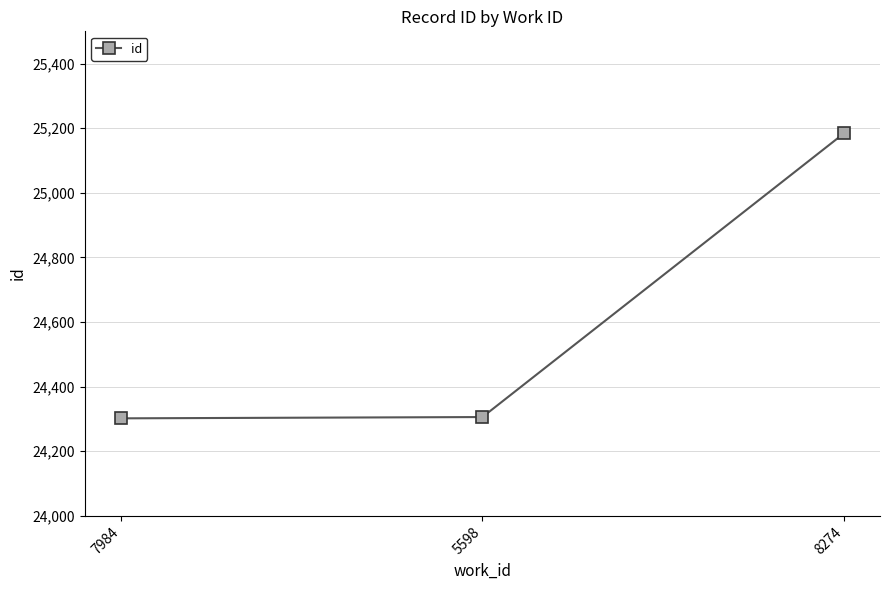

What is the sum of all values?

73792